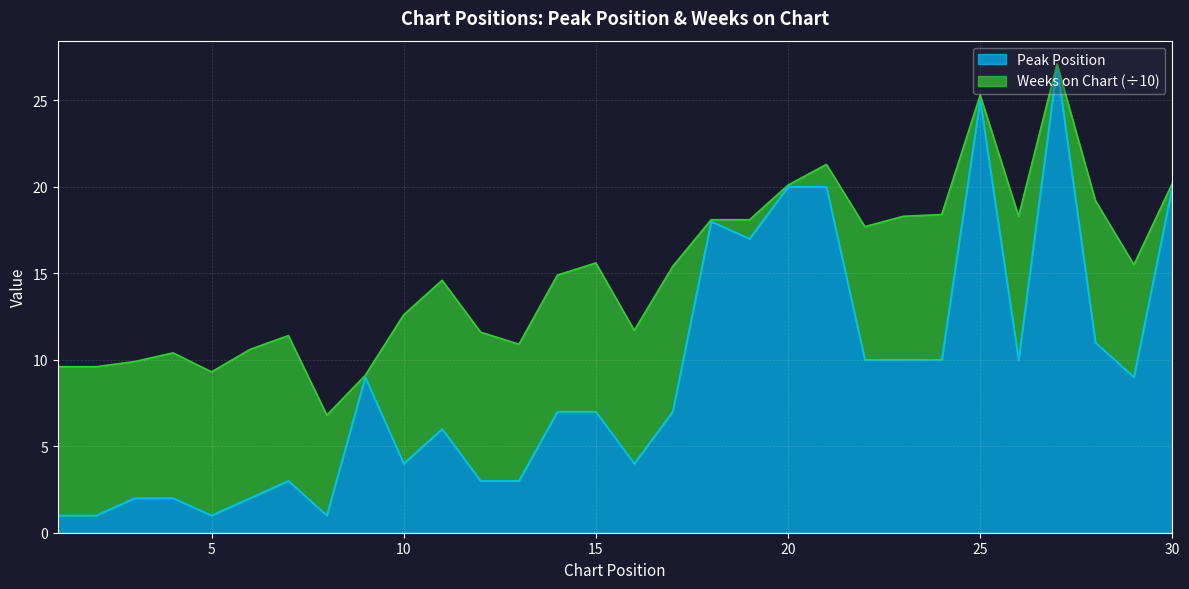

Reading left to right, what are all the values shown in this chart?

1	1	2	2	1	2	3	1	9	4	6	3	3	7	7	4	7	18	17	20	20	10	10	10	25	10	27	11	9	20